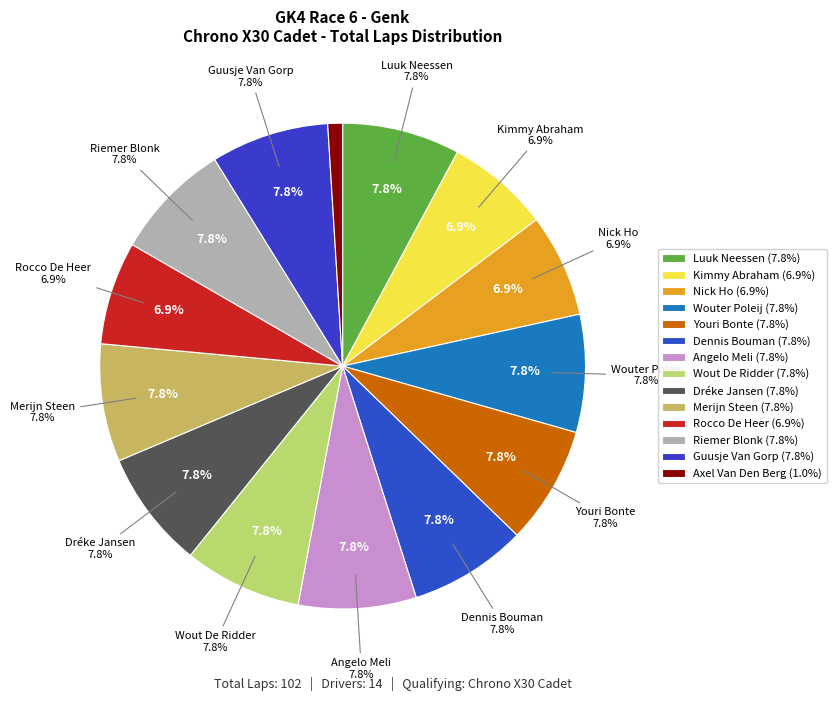

Is it true that Wouter Poleij is 8% of the pie?

True